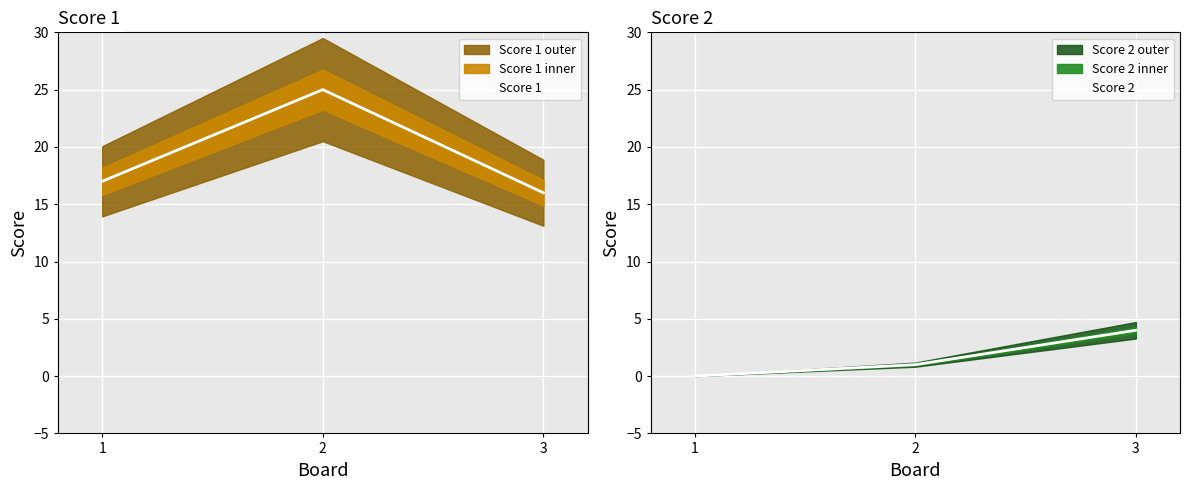

How many categories are shown in the chart?

3